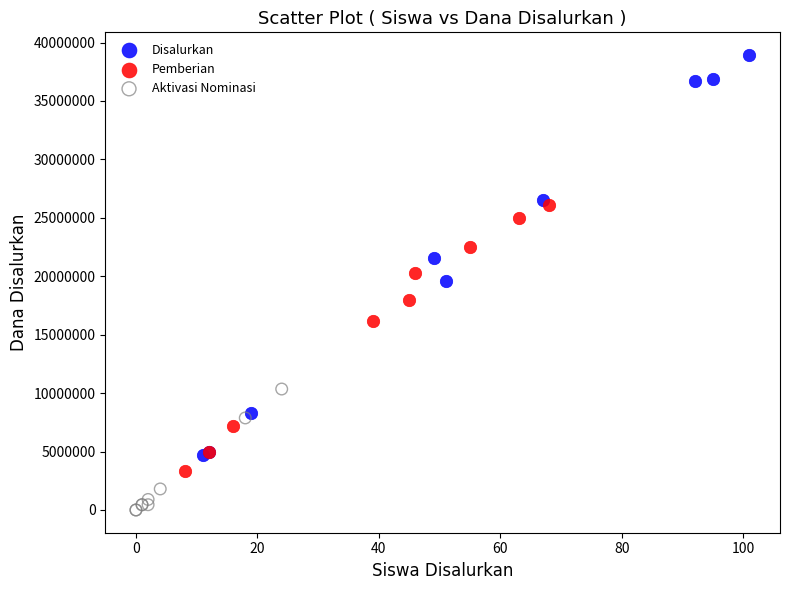

What are all the series names shown in the legend?

Disalurkan, Pemberian, Aktivasi Nominasi